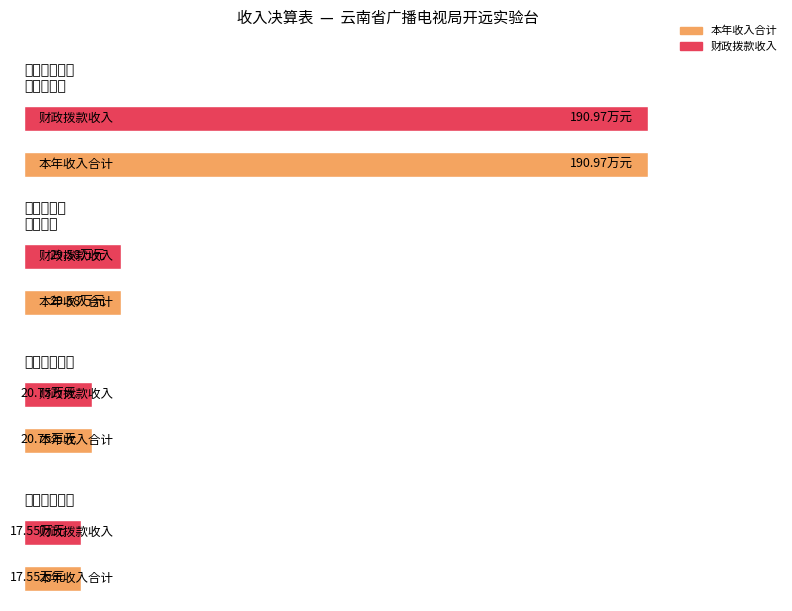

What is the difference between the maximum and second lowest values in the 财政拨款收入 series?

170.2